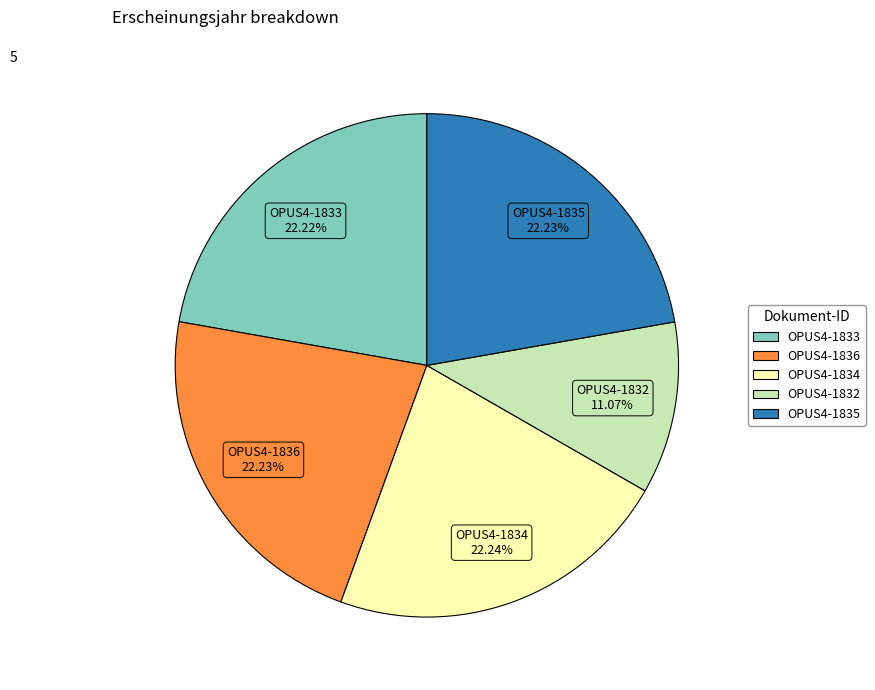

Is OPUS4-1835 the majority of the pie?

No